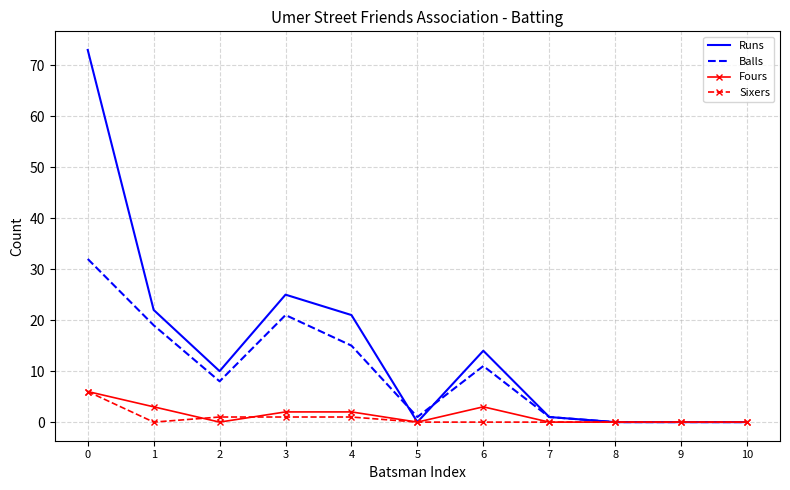

What is the greatest value displayed?

73